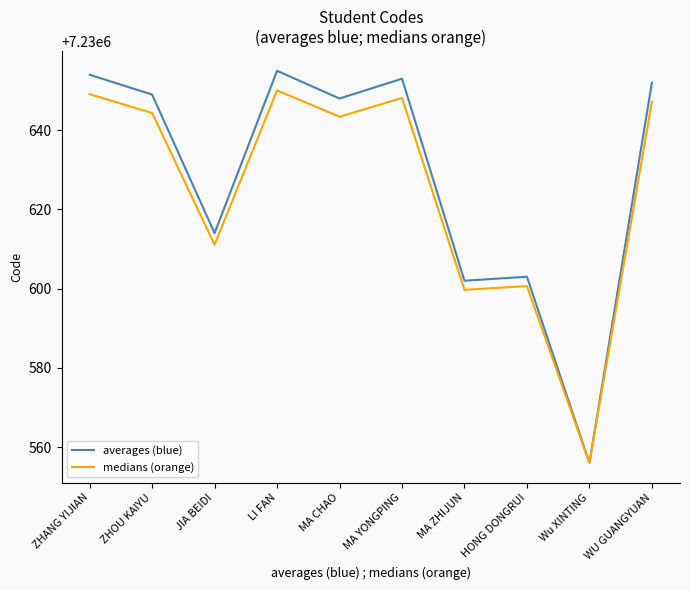

What is the difference between the second highest and second lowest values in the medians (orange) series?

49.4